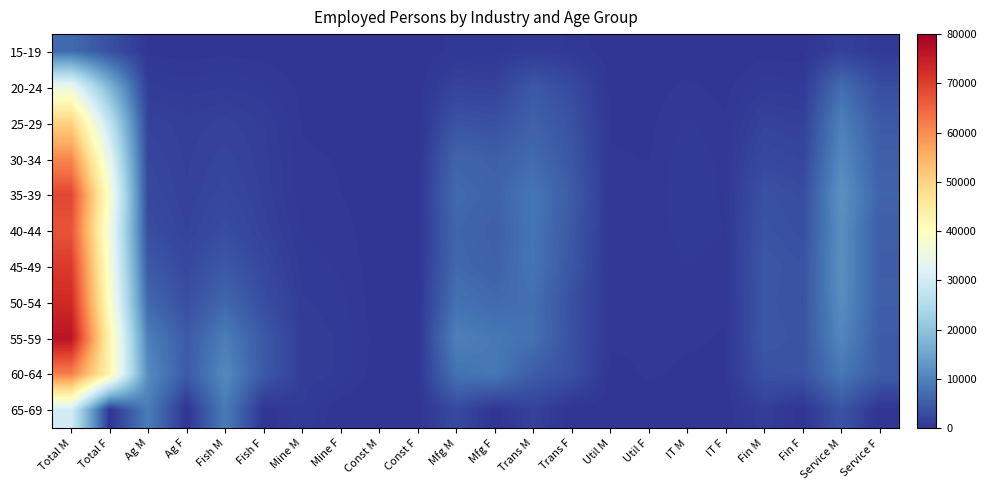

What is the spread (max minus min) of values at Service M?

10613